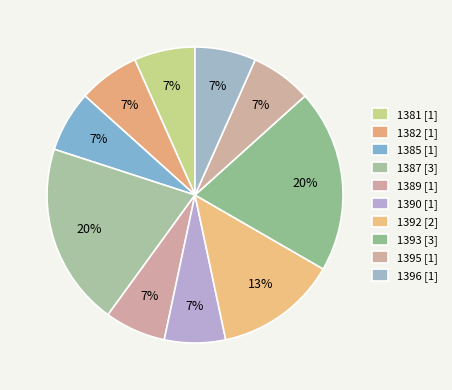

Does 1392 account for over 50% of the chart?

No